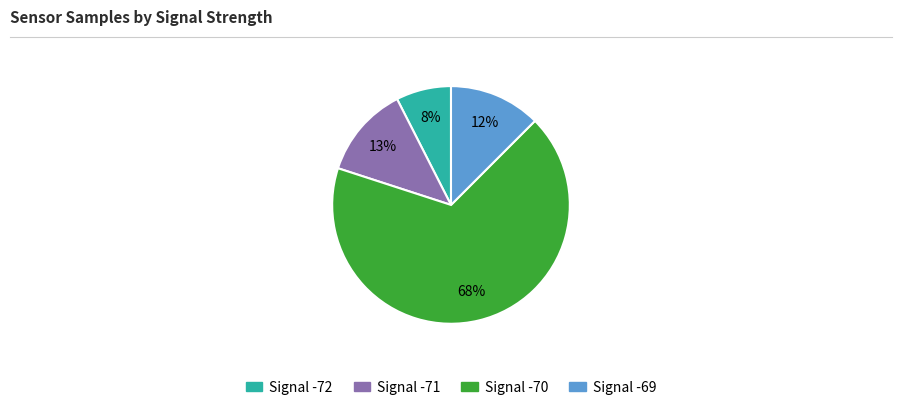

Is there a majority slice in this chart?

Yes